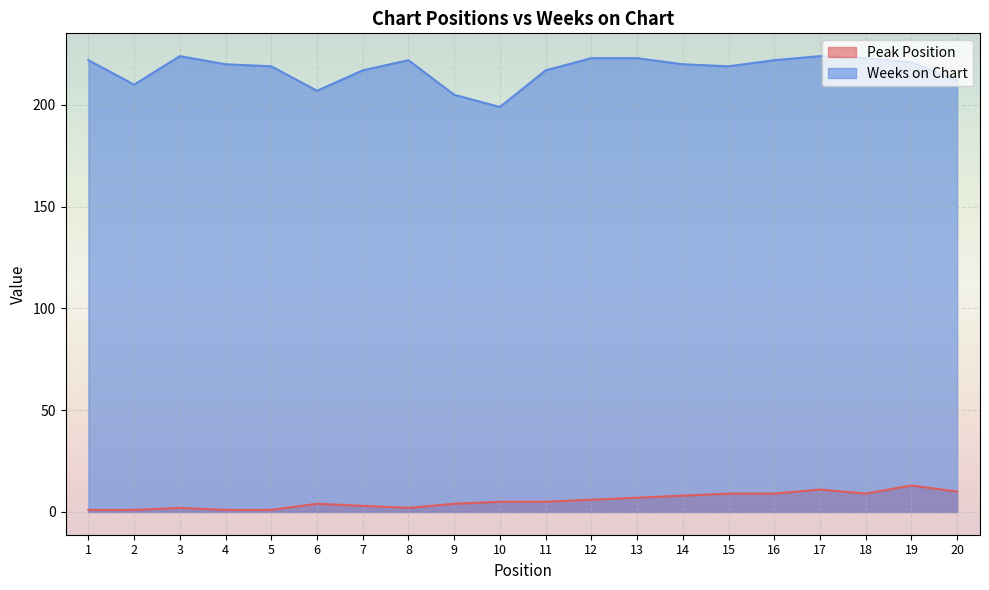

What is the average value of the Peak Position series?

6